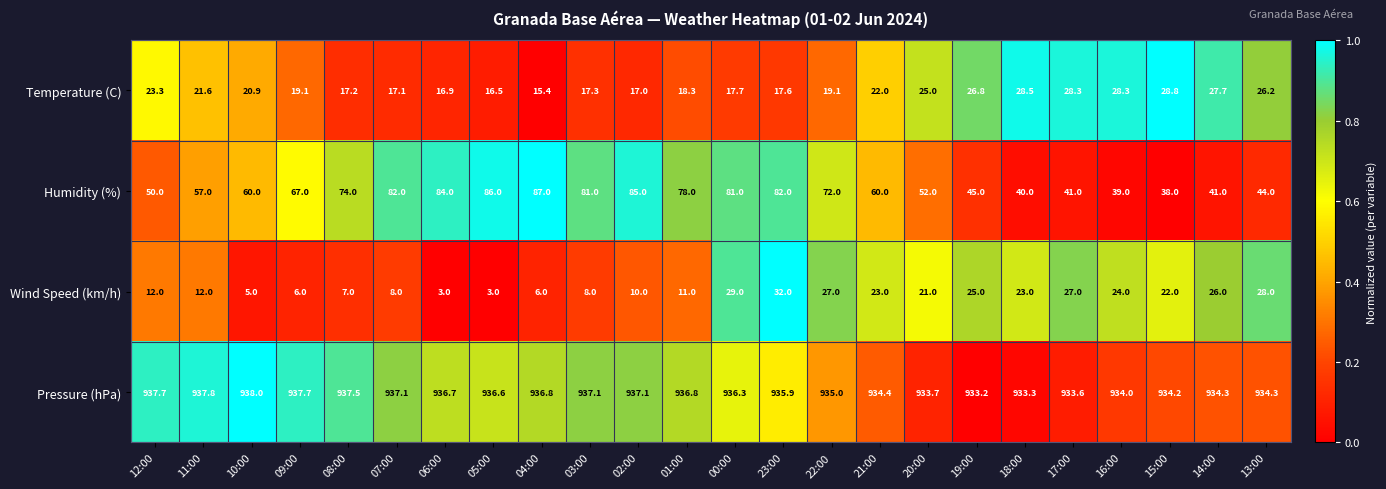

Rank the series at 22:00 from highest to lowest value.

Pressure (hPa), Humidity (%), Wind Speed (km/h), Temperature (C)